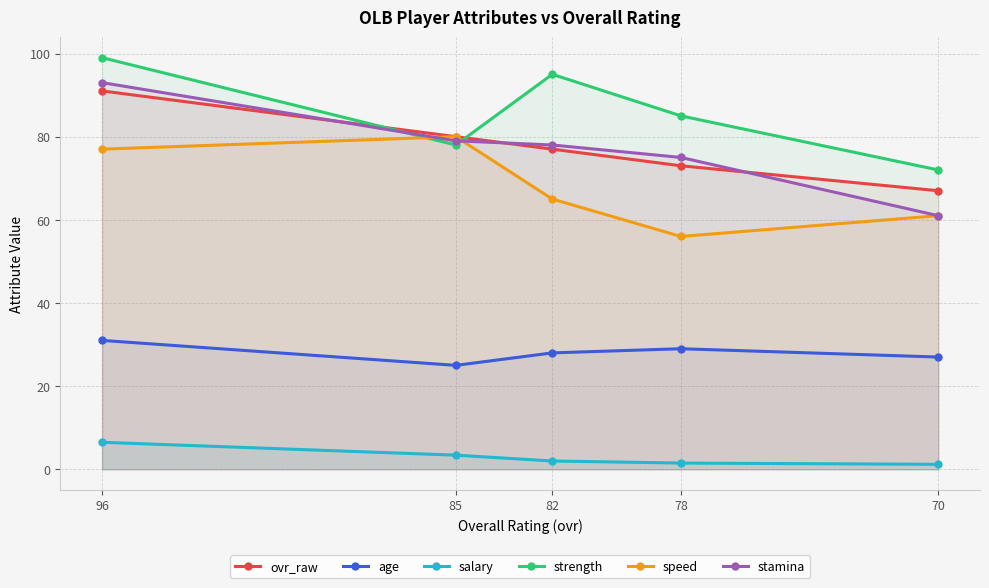

After their last crossing, which series has the higher values: ovr_raw or stamina?

ovr_raw